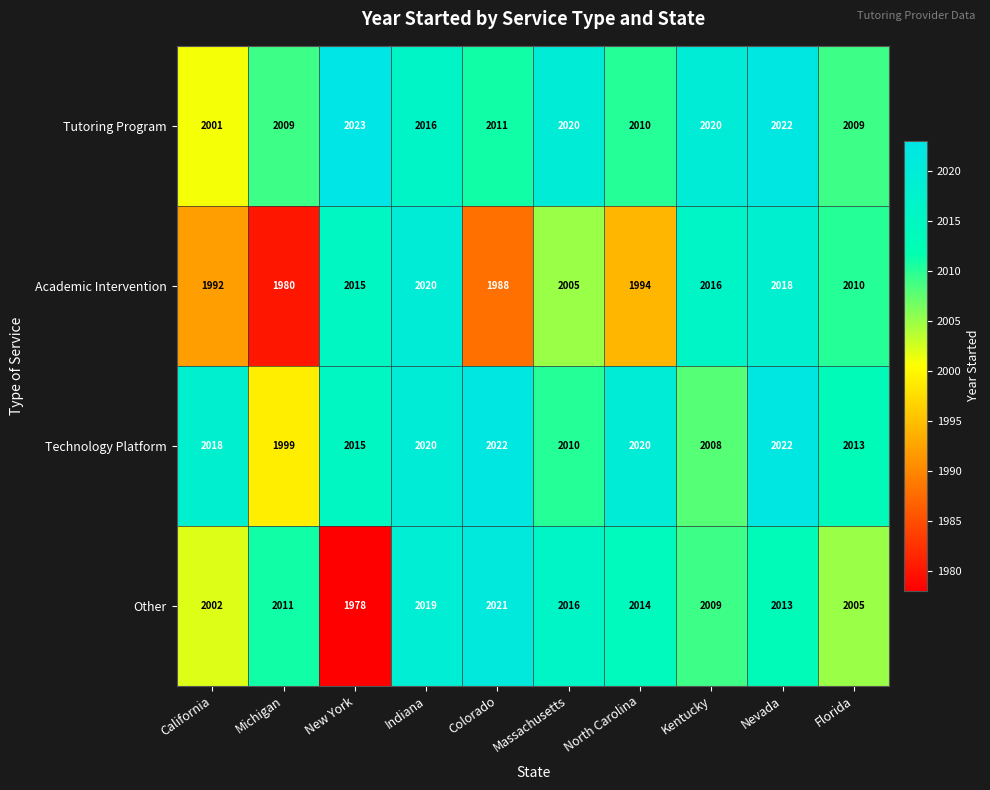

What is the total value across all series at Massachusetts?

8051